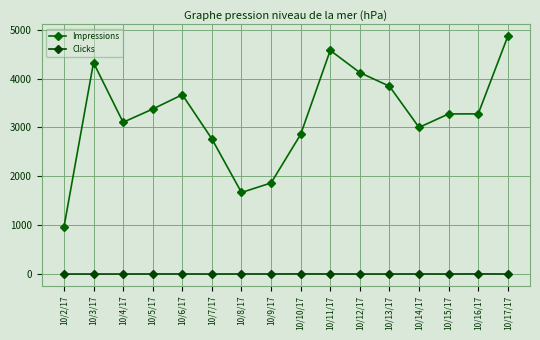

Which series has the largest total across all categories?

Impressions